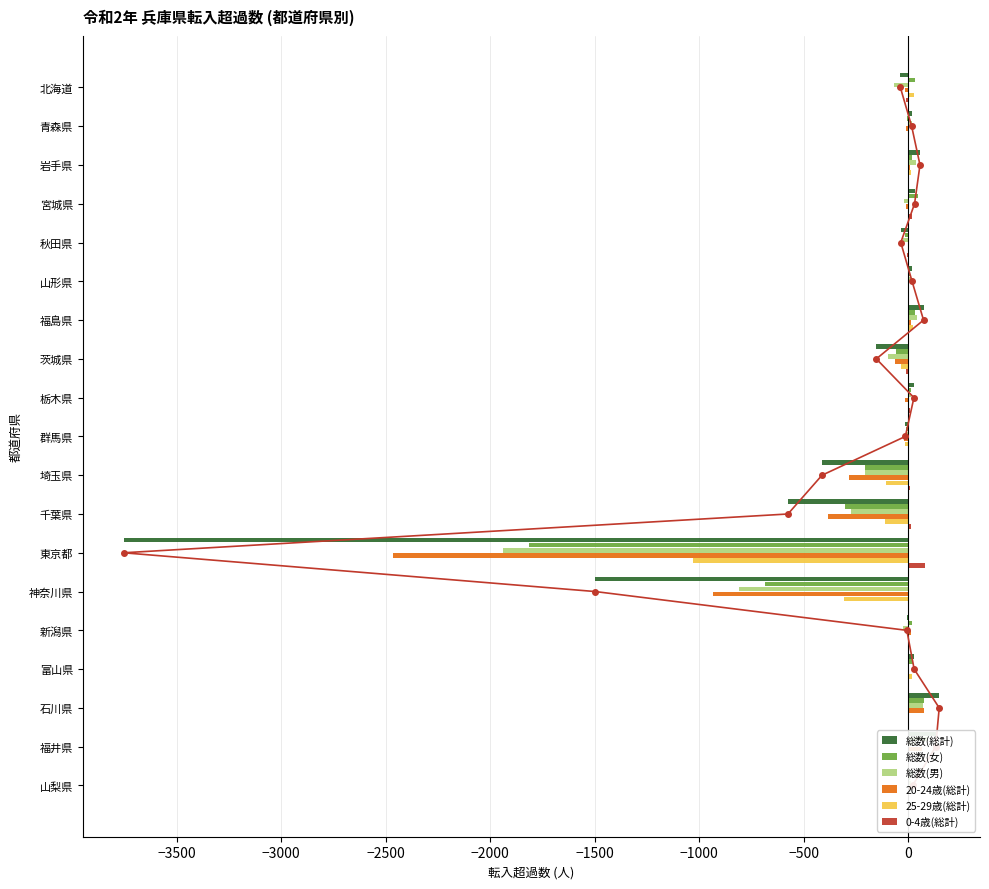

What is the difference between the second highest and minimum values in the 総数(男) series?

1984